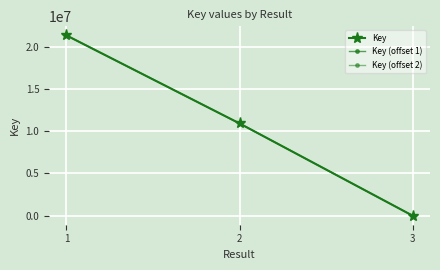

Count the number of data series in this chart.

3